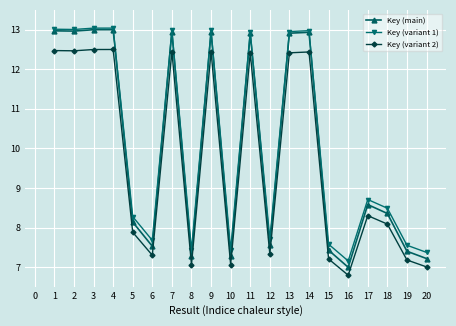

What is the spread (max minus min) of values at 1?

0.5